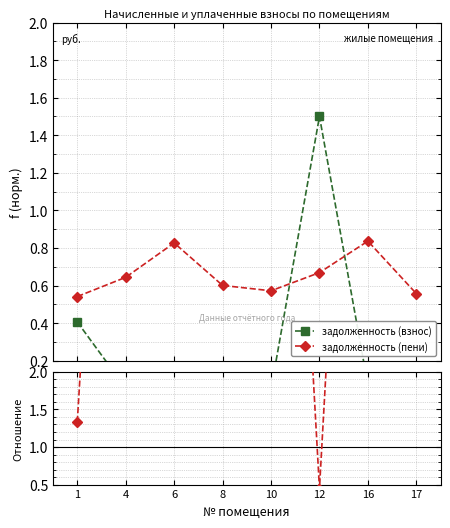

Which series has the widest spread of values?

Отношение пени / задолженность